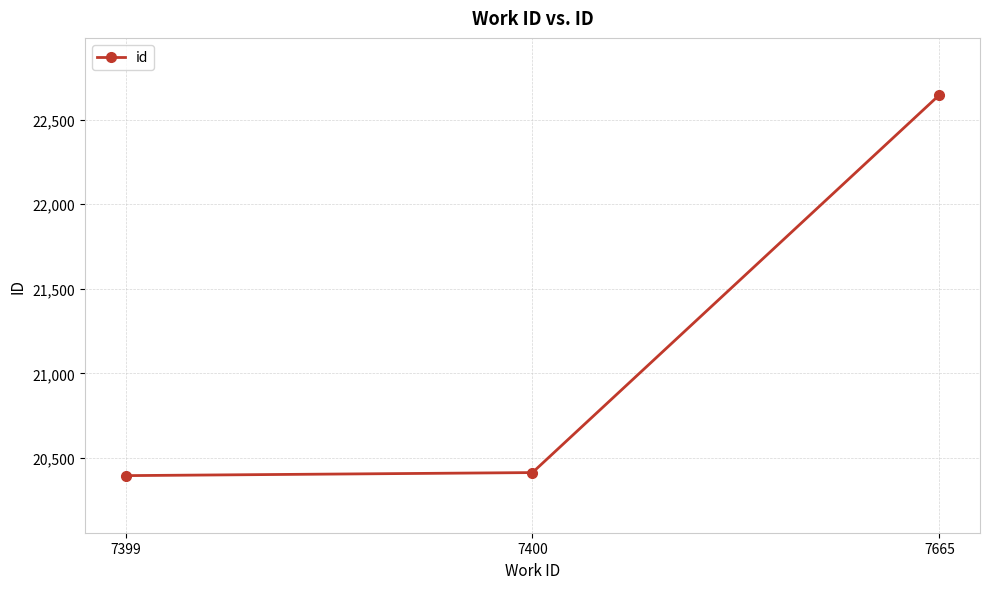

What is the change in value from 7400 to 7665?

+2232